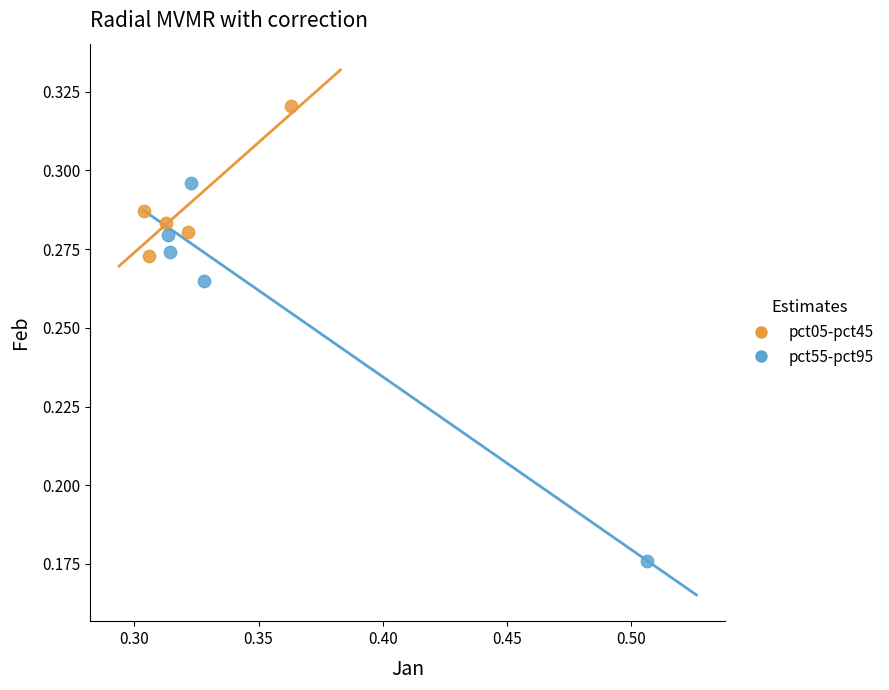

Which series contains the lowest Y value?

pct55-pct95